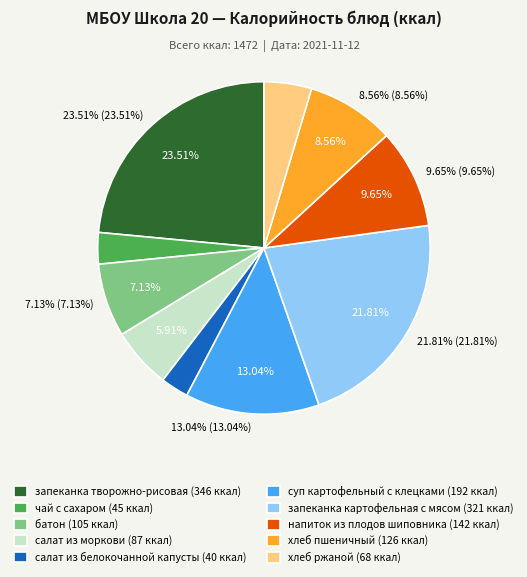

To the nearest percent, what is the average slice percentage?

10%